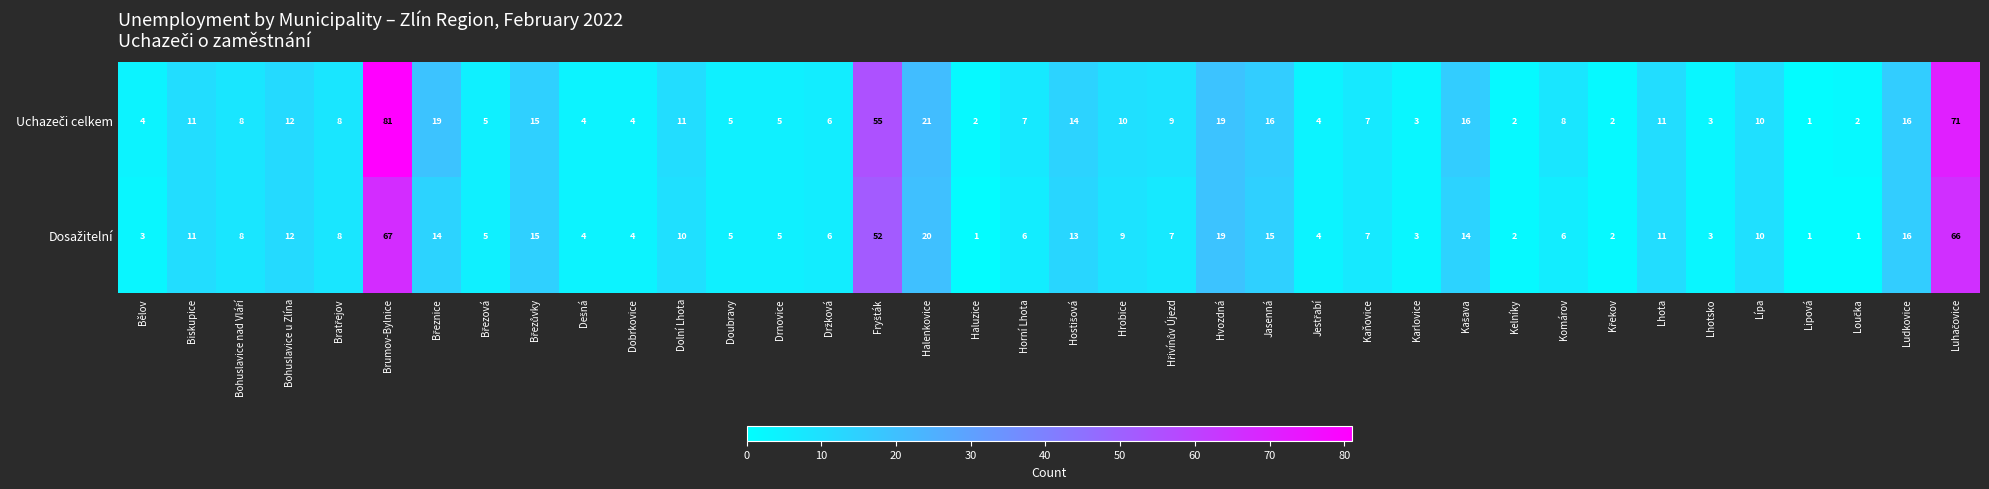

At which category is the sum across all series the highest?

Brumov-Bylnice